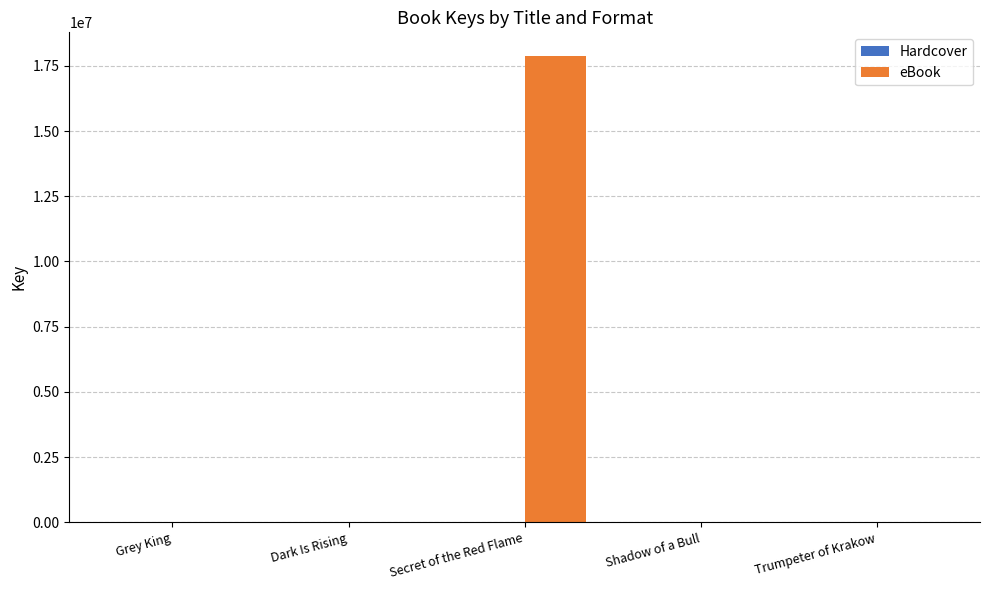

Between Secret of the Red Flame and Trumpeter of Krakow, which series saw the biggest shift?

eBook